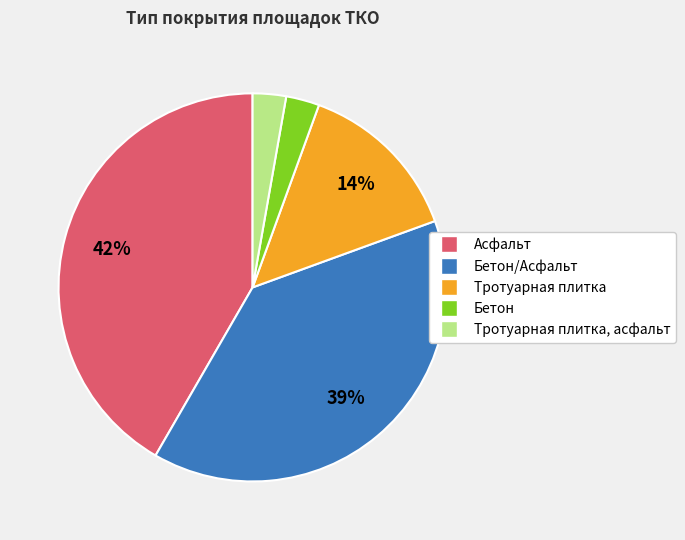

What is the largest slice in the pie chart?

Асфальт